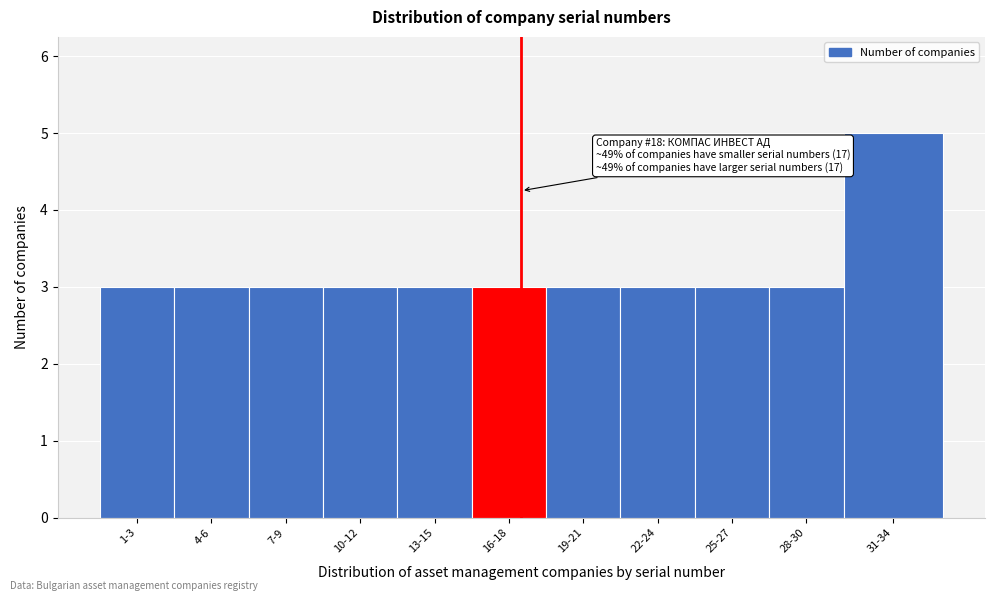

Reading left to right, extract all data points from this chart.

3	3	3	3	3	3	3	3	3	3	5